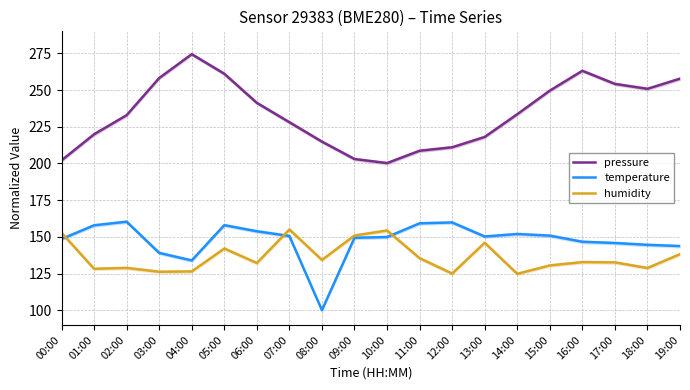

Where is pressure nearest to the value 237?

14:00